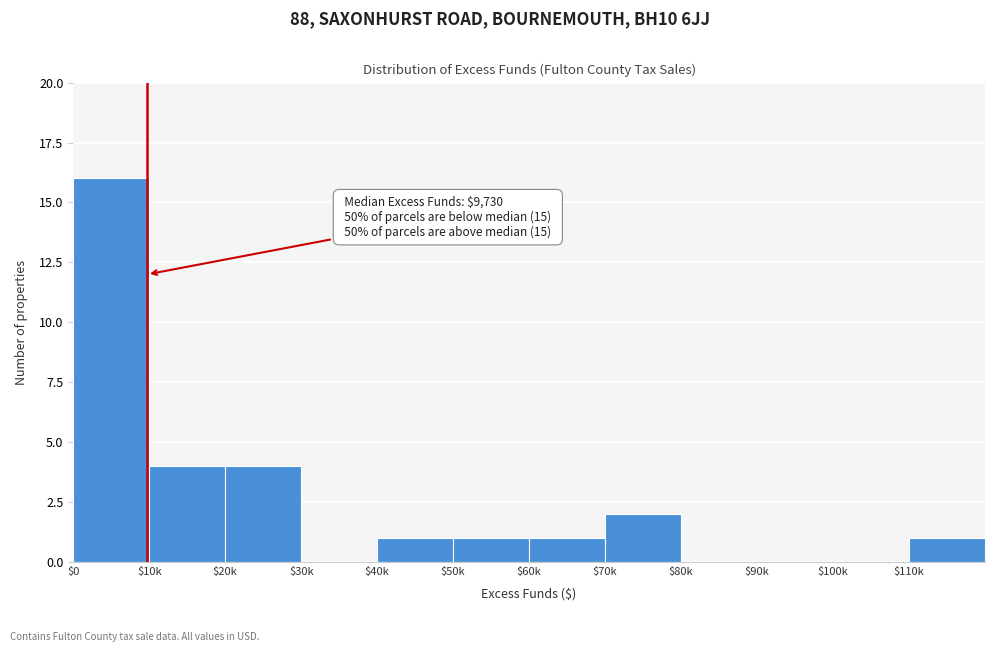

What is the maximum value shown in the chart?

16